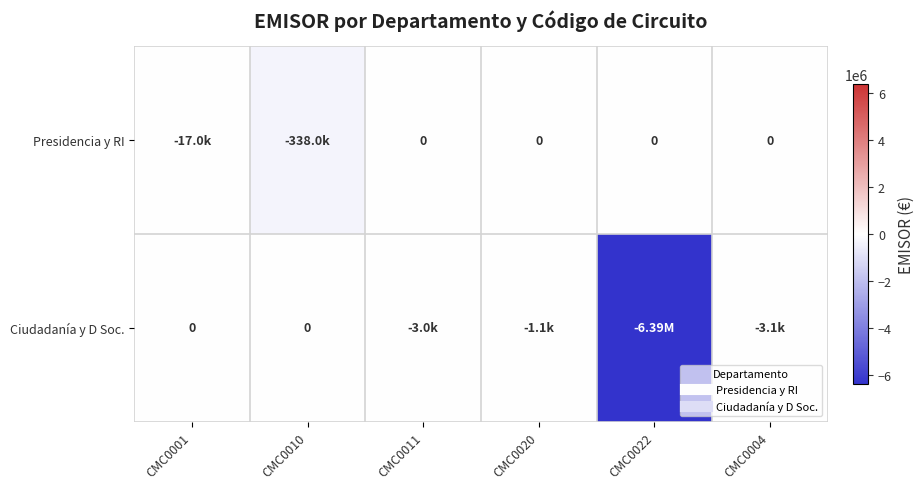

Which series has the largest total across all categories?

Presidencia y RI